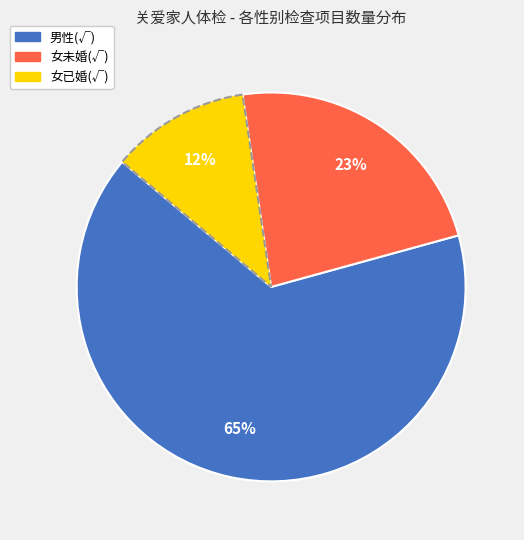

To the nearest percent, what is the combined percentage of 女未婚(√) and 女已婚(√)?

35%